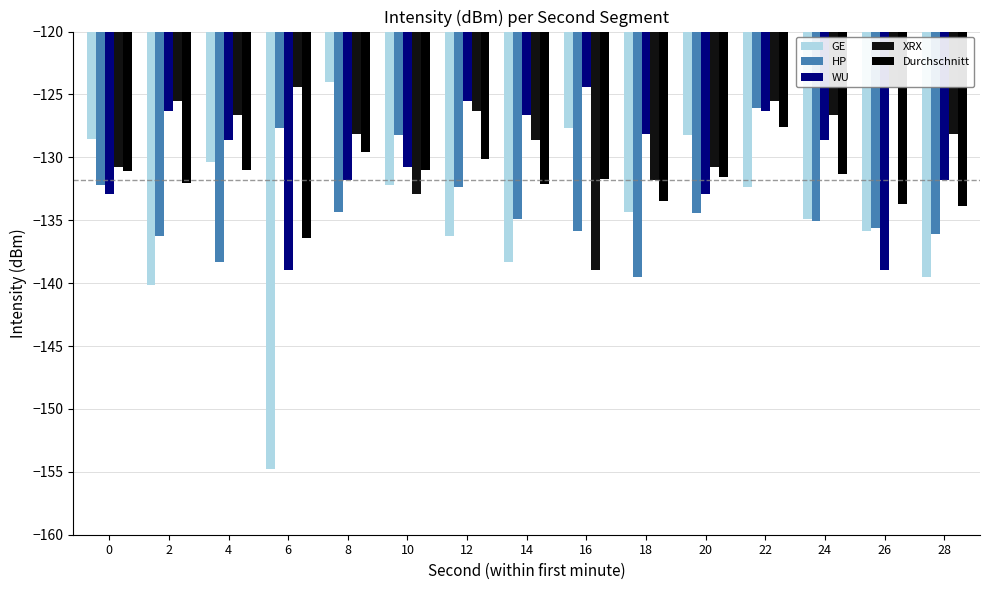

What is the difference between the second highest and minimum values in the XRX series?

14.5